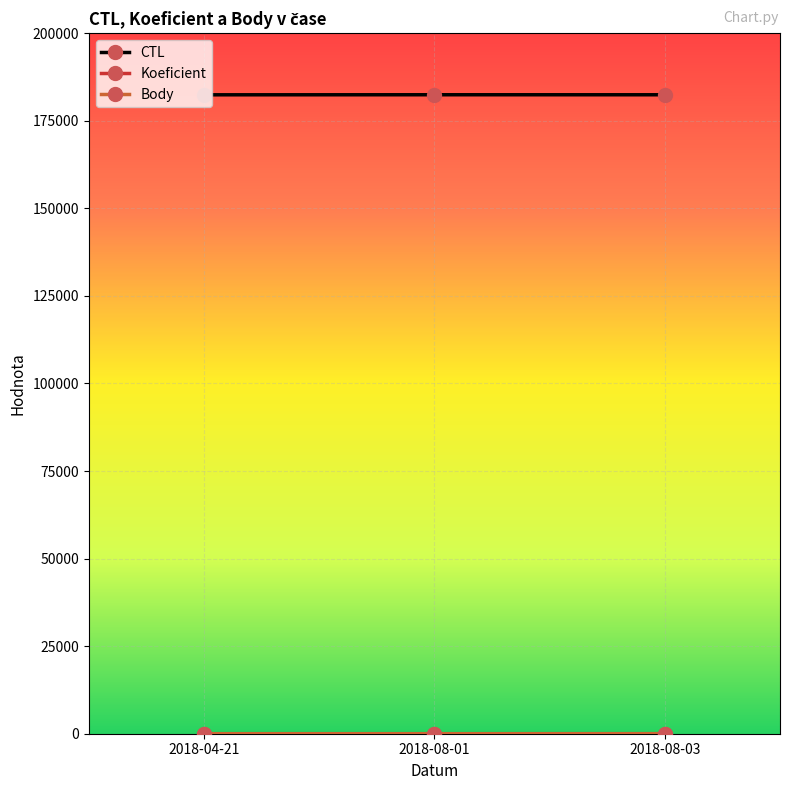

The CTL series shows 182418 at 2018-08-01. True or false?

True